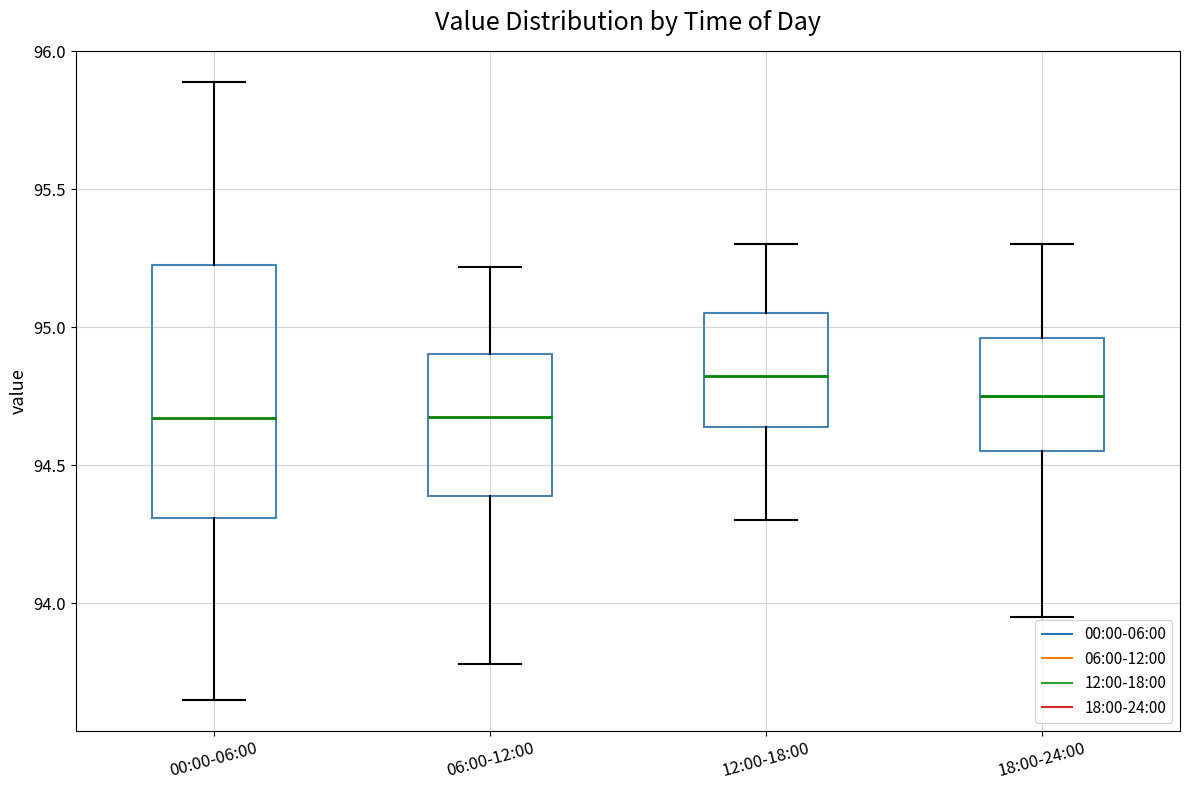

Comparing the boxes themselves (not the whiskers), which one is the tallest?

00:00-06:00